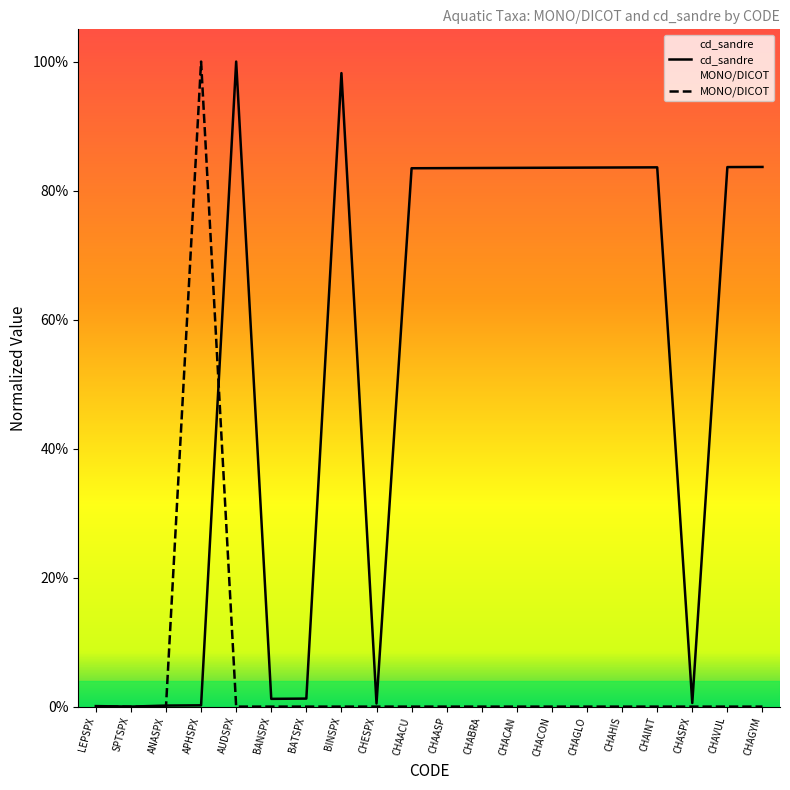

Where do MONO/DICOT and cd_sandre first cross each other?

ANASPX and APHSPX